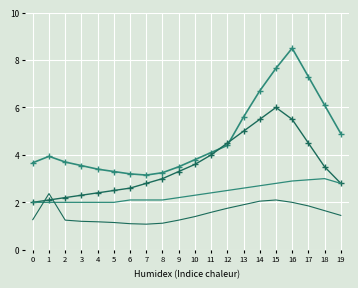

What is the total value across all series at 10?

11.1